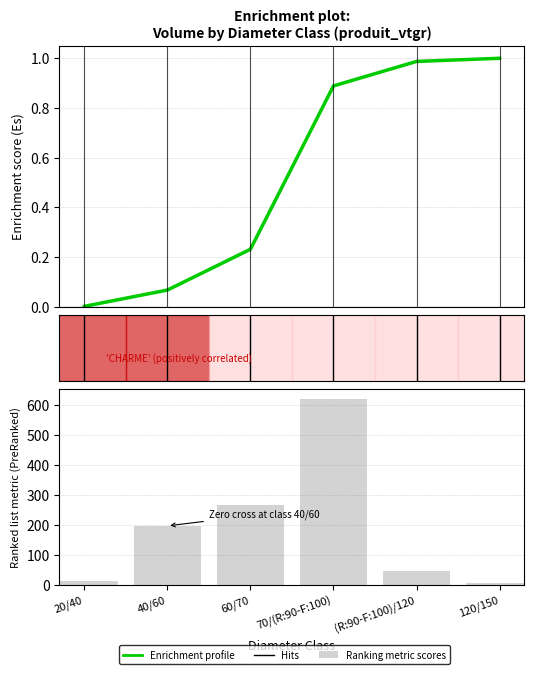

Is it true that Enrichment profile equals 0.1 at 40/60?

True